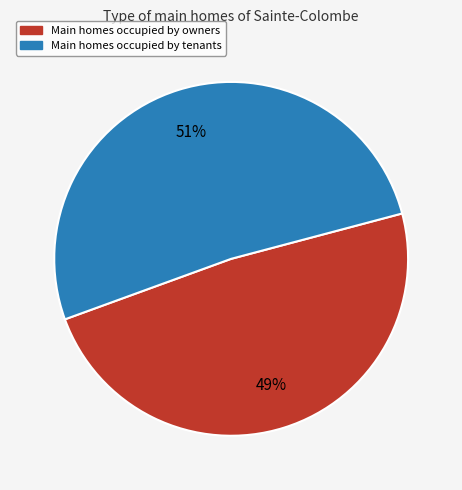

To the nearest percent, what is the average slice percentage?

50%